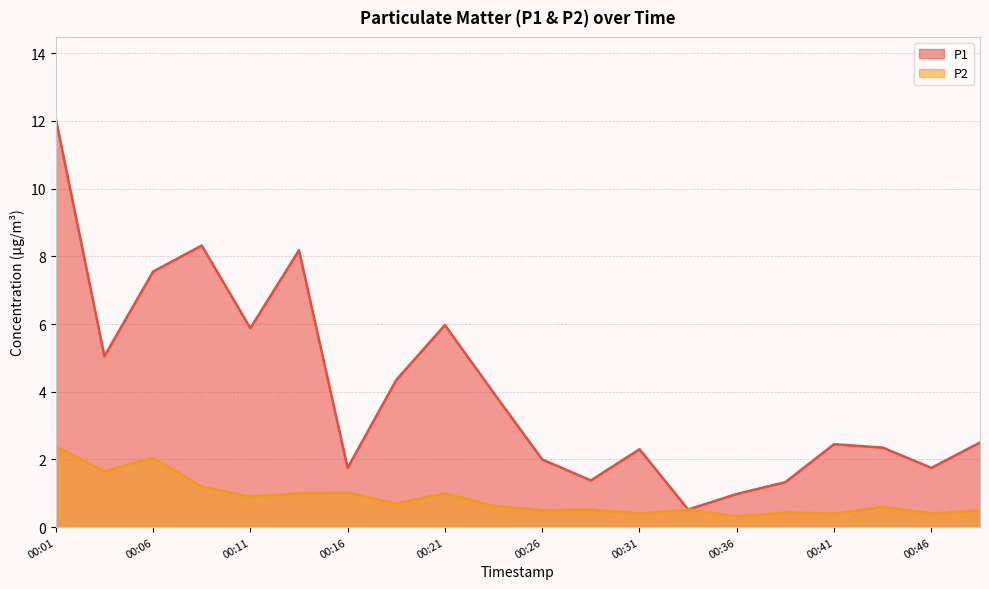

How many data points in P1 are less than 2?

6